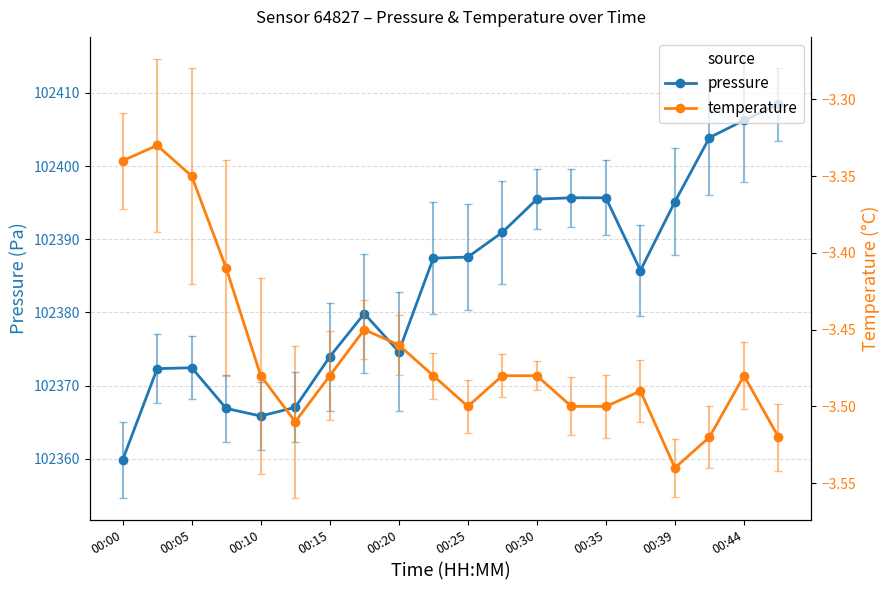

True or false: temperature has a value of -5.4 at 15.

False